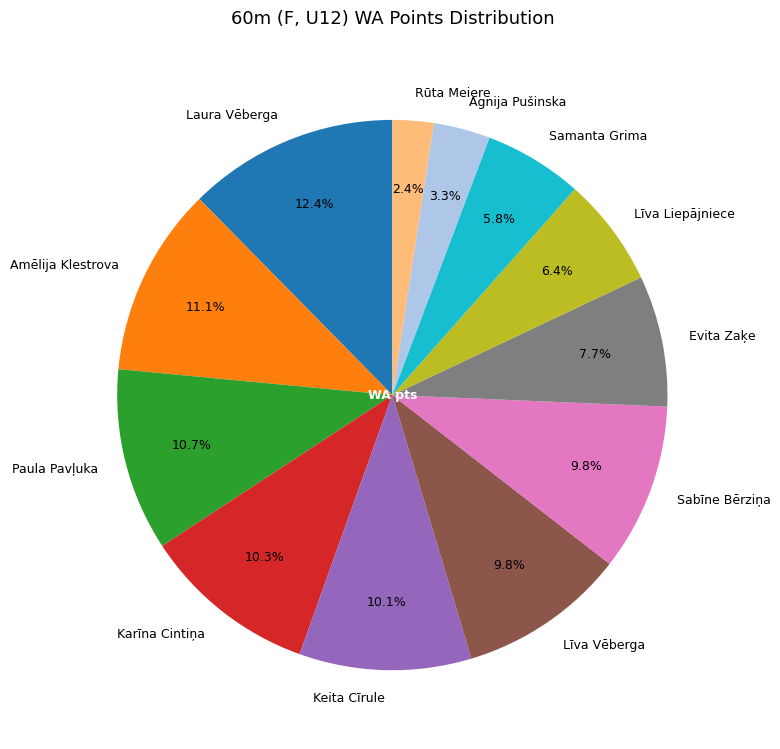

To the nearest percent, what percentage of the pie is Evita Zaķe?

8%